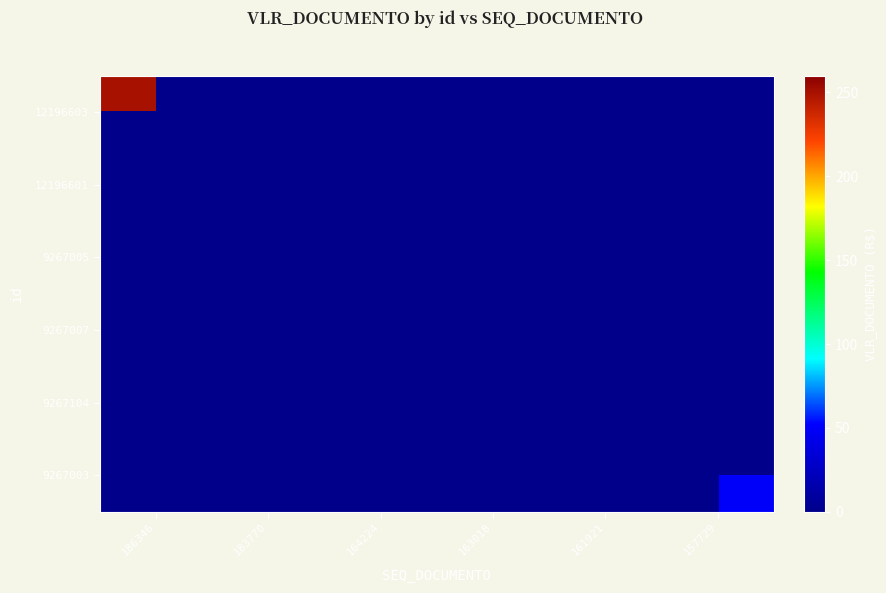

How many categories are shown in the chart?

6